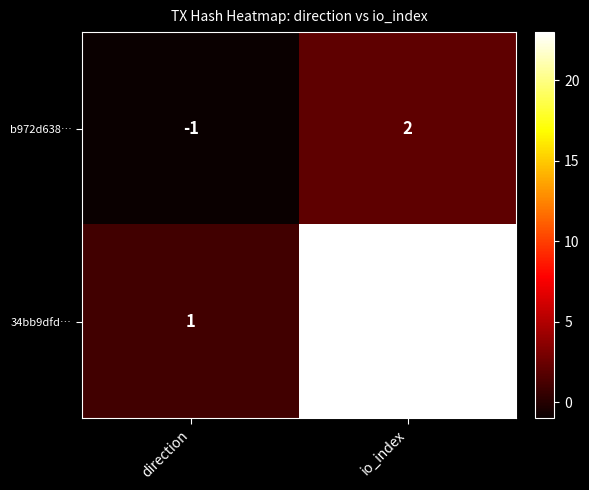

Between direction and io_index, which series saw the biggest shift?

34bb9dfd…